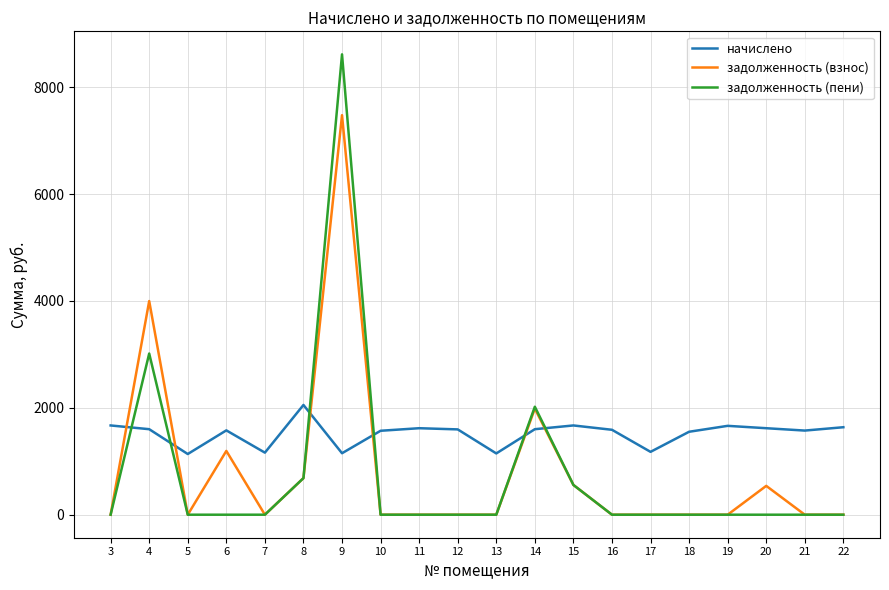

What is the total value across all series at 18?

1552.2